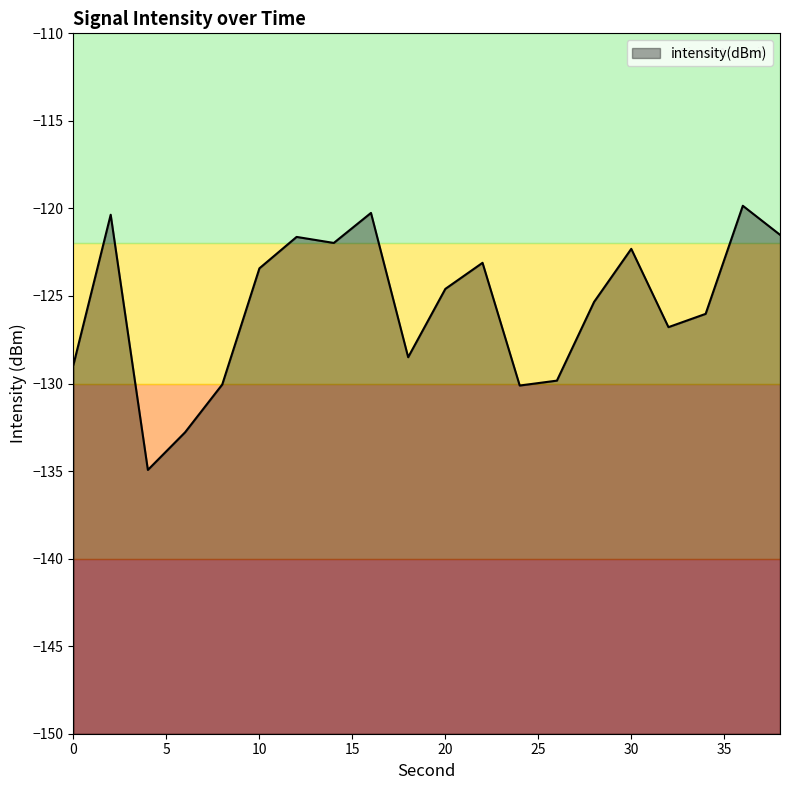

Rank the categories by value from highest to lowest.

36, 16, 2, 38, 12, 14, 30, 22, 10, 20, 28, 34, 32, 18, 0, 26, 8, 24, 6, 4